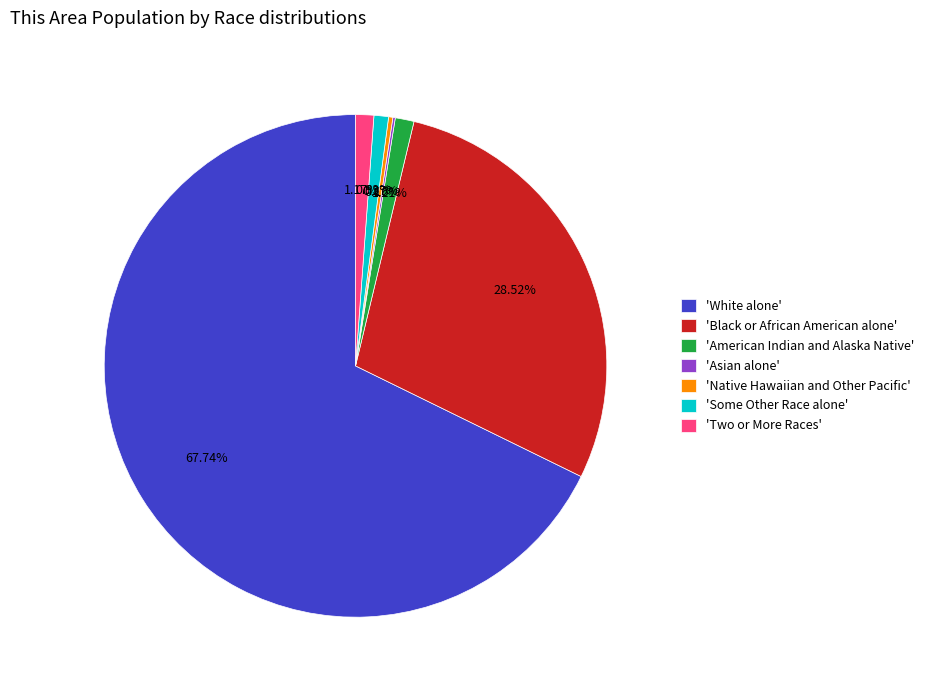

Is the sum of 'White alone' and 'Two or More Races' greater than half?

Yes